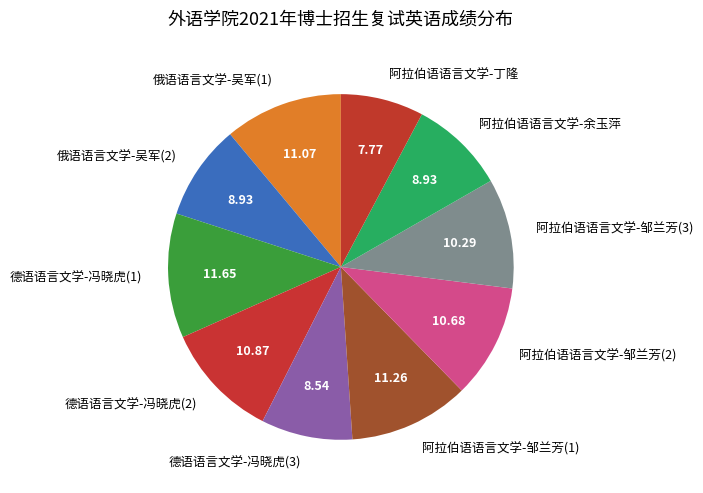

Which has a higher value, 俄语语言文学-吴军(2) or 阿拉伯语语言文学-邹兰芳(1)?

阿拉伯语语言文学-邹兰芳(1)